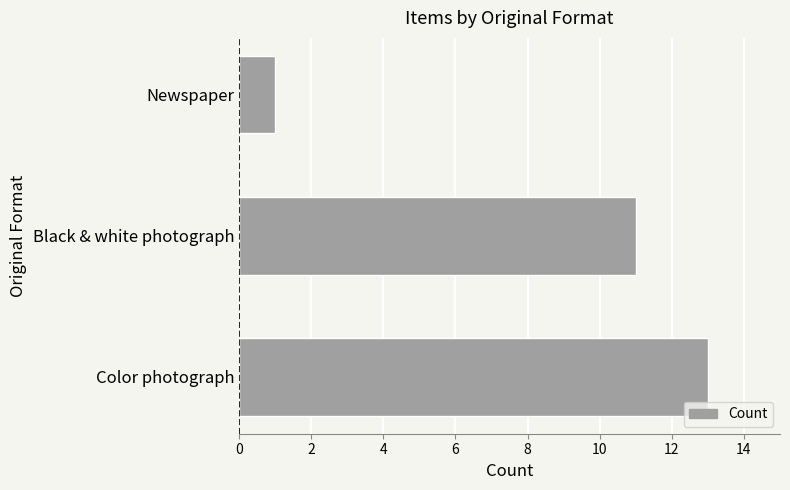

Reading top to bottom, extract all data points from this chart.

1	11	13